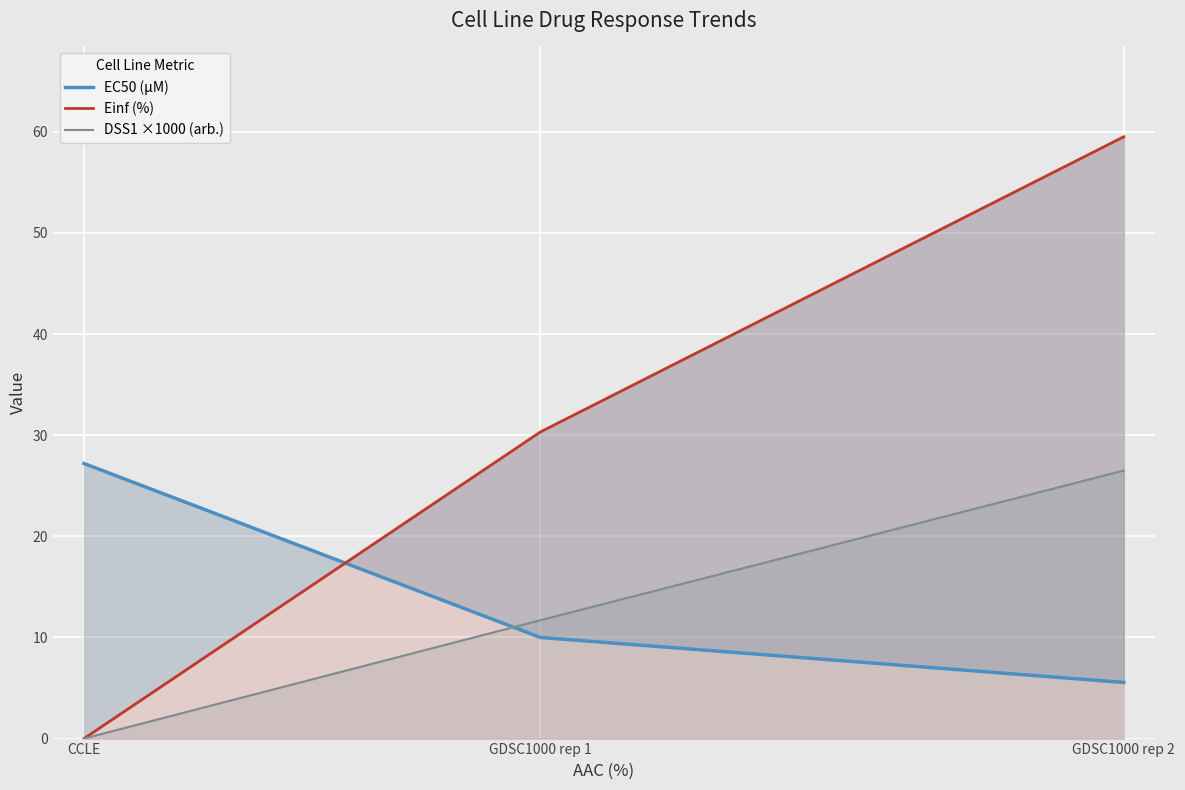

Which series has the widest spread of values?

Einf (%)